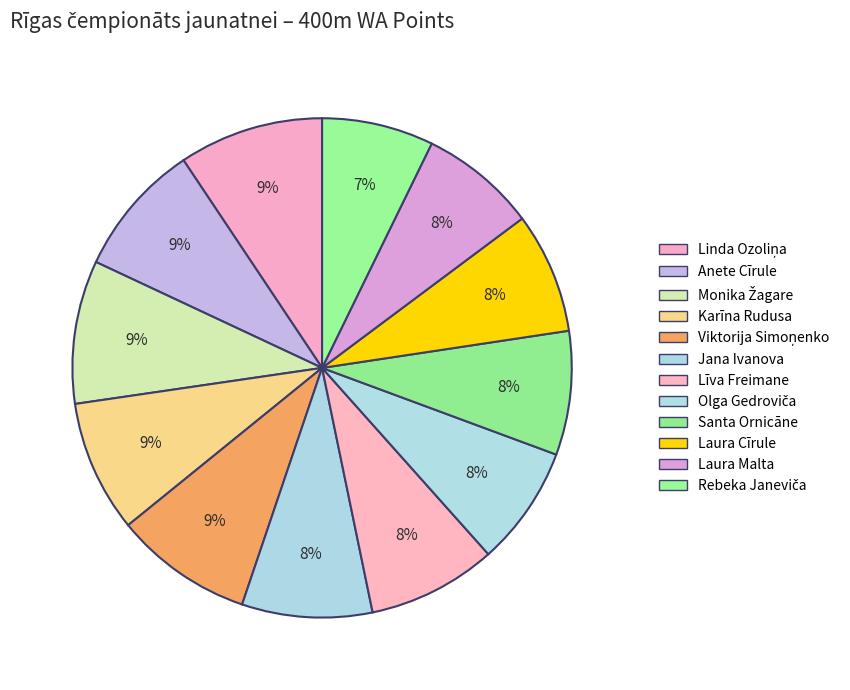

Do Līva Freimane and Viktorija Simoņenko together represent more than half of the pie?

No